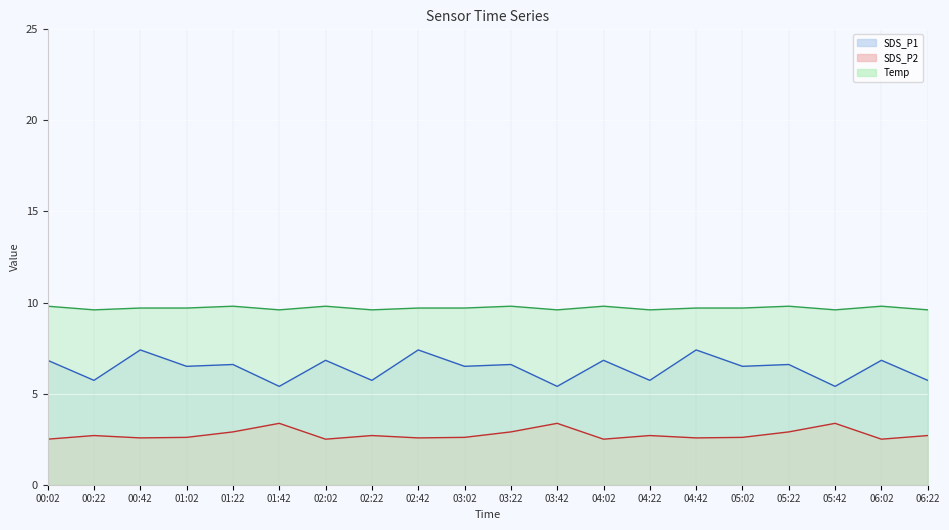

Does the chart display data point markers on the line(s)?

No